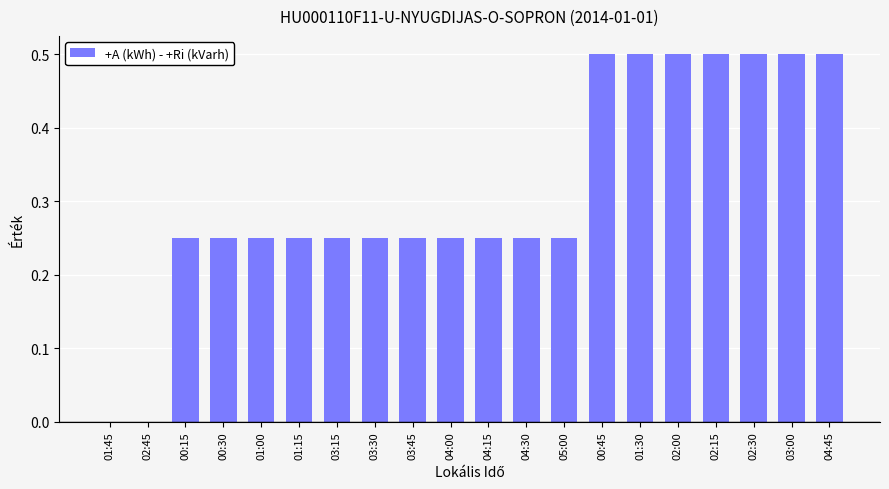

Which has a higher value, 02:15 or 00:30?

02:15